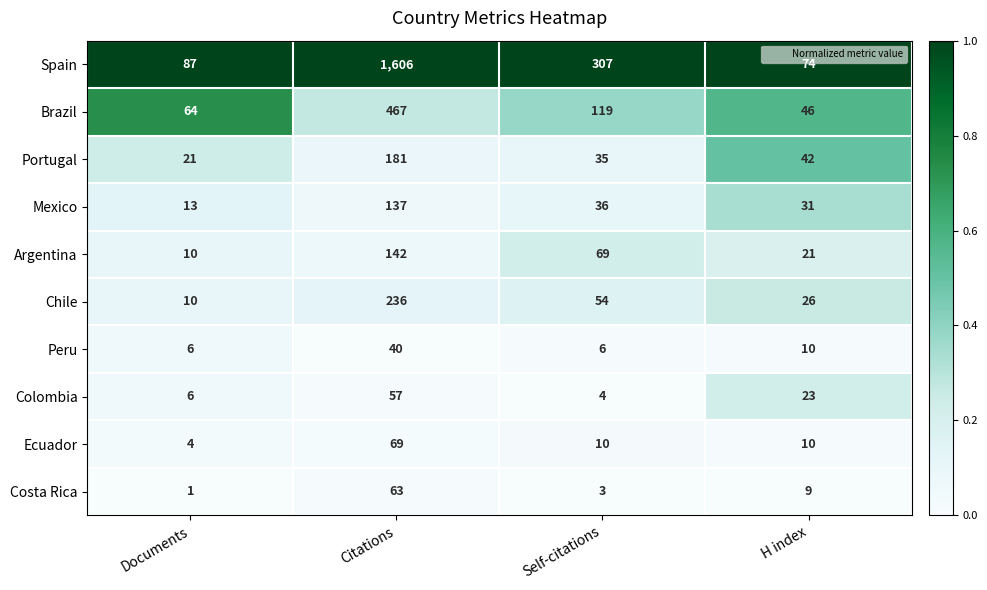

The Chile series shows 15 at Documents. True or false?

False